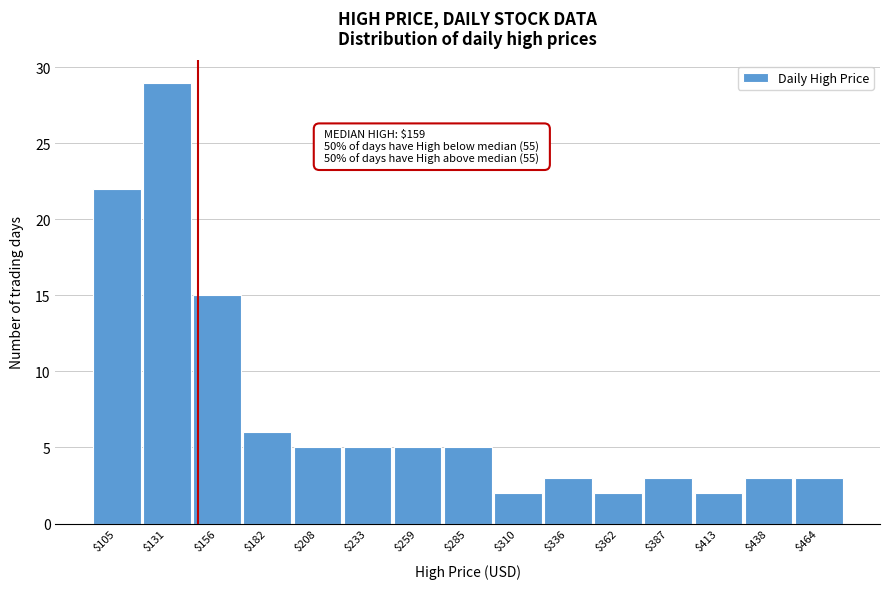

Reading right to left, what are all the values shown in this chart?

3	3	2	3	2	3	2	5	5	5	5	6	15	29	22